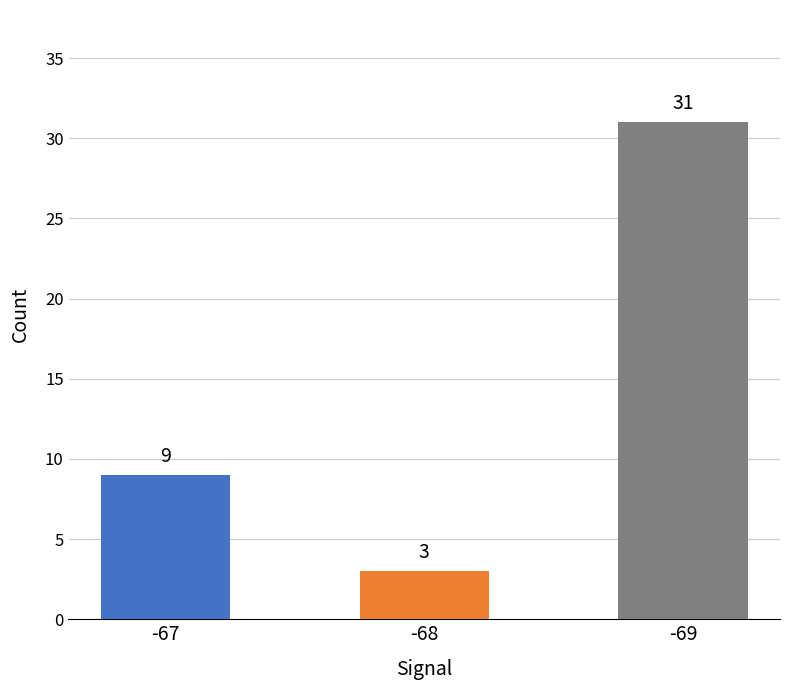

What is the difference between the values at -69 and -68?

28